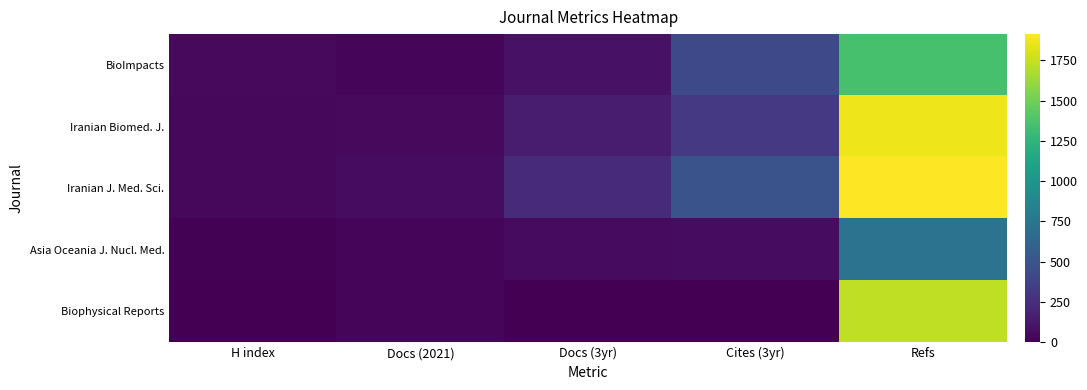

Reading right to left, list all the values displayed in this chart.

BioImpacts: Refs=1355	Cites (3yr)=422	Docs (3yr)=97	Docs (2021)=35	H index=47
Iranian Biomed. J.: Refs=1860	Cites (3yr)=319	Docs (3yr)=151	Docs (2021)=45	H index=41
Iranian J. Med. Sci.: Refs=1912	Cites (3yr)=487	Docs (3yr)=225	Docs (2021)=61	H index=40
Asia Oceania J. Nucl. Med.: Refs=728	Cites (3yr)=63	Docs (3yr)=53	Docs (2021)=30	H index=8
Biophysical Reports: Refs=1728	Cites (3yr)=0	Docs (3yr)=0	Docs (2021)=30	H index=7